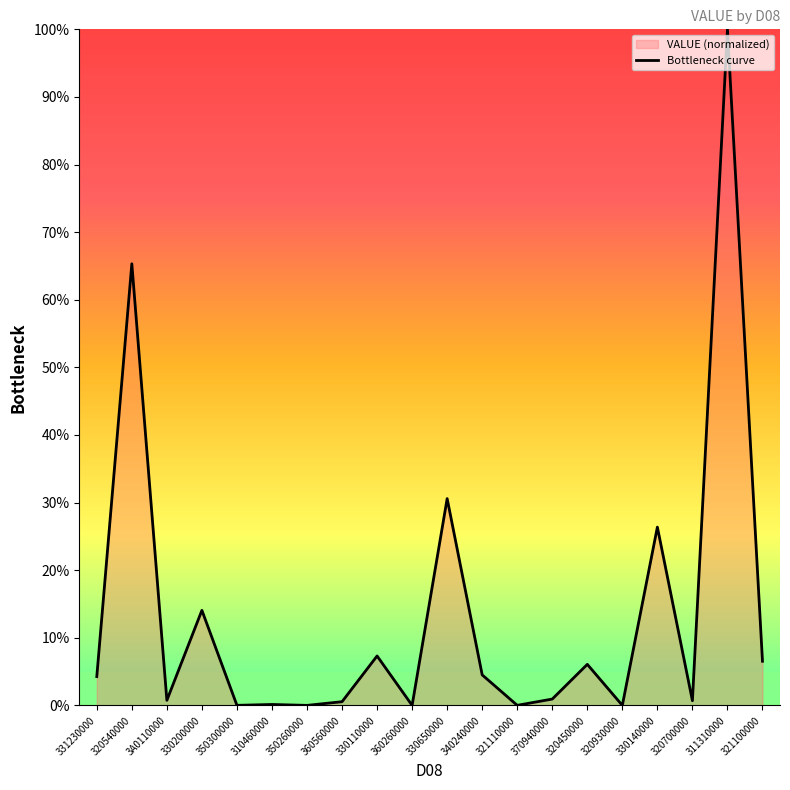

How many data points are above 4?

10